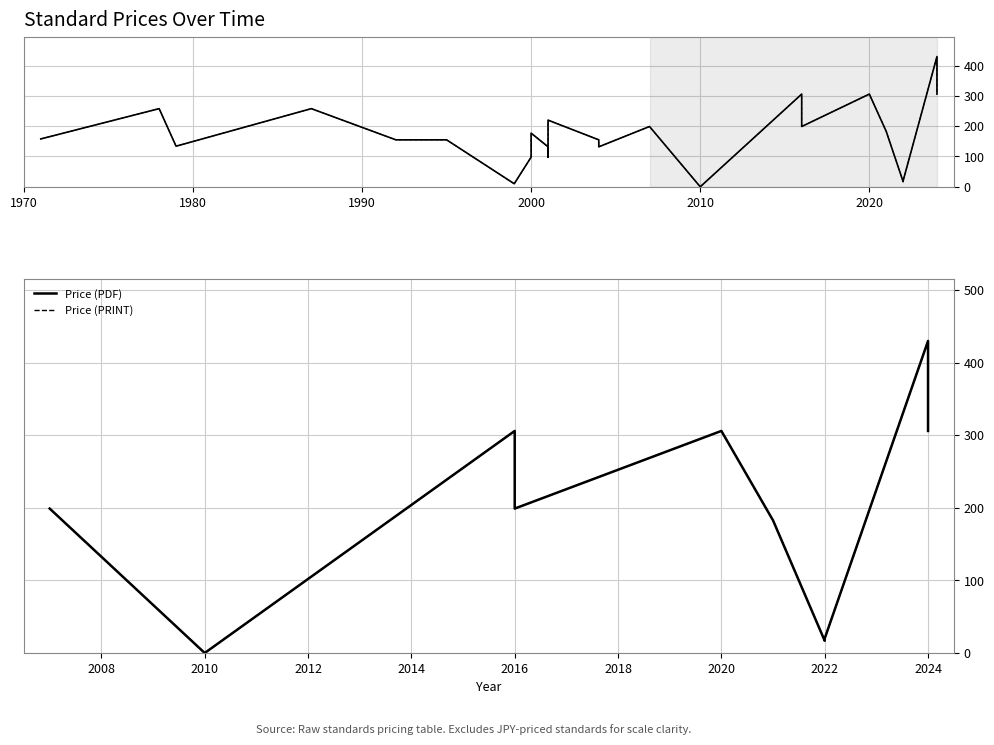

True or false: Price (PRINT) has more than 1 points higher than both neighbors.

True